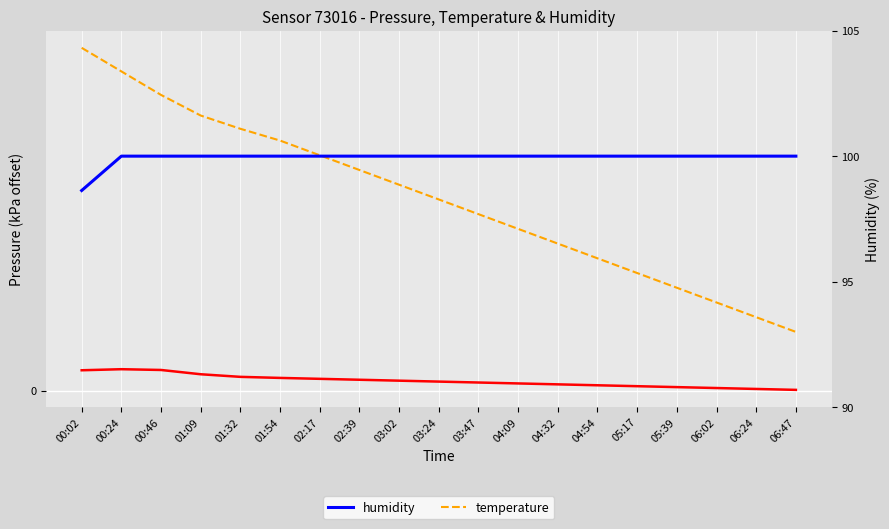

How many values in the humidity series are below 100?

1